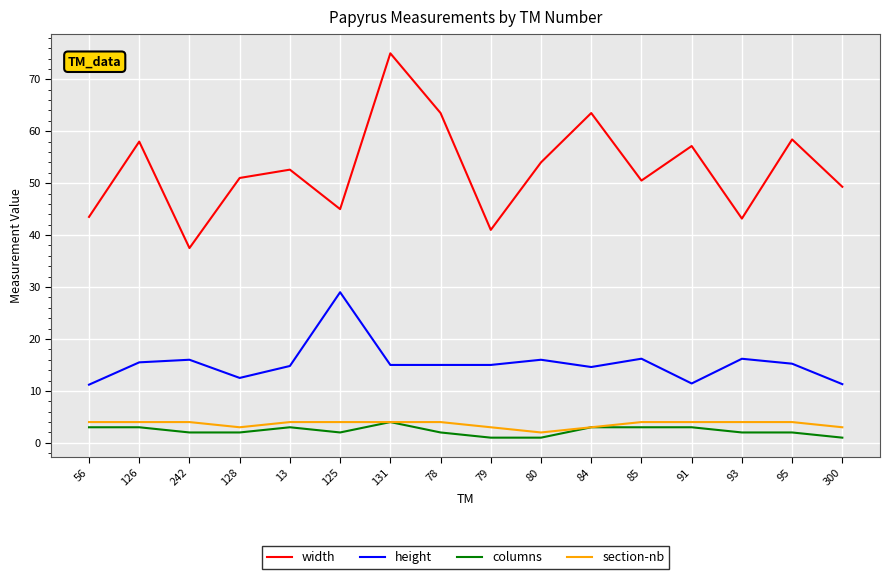

What is the approximate value of width at 78?

63.5